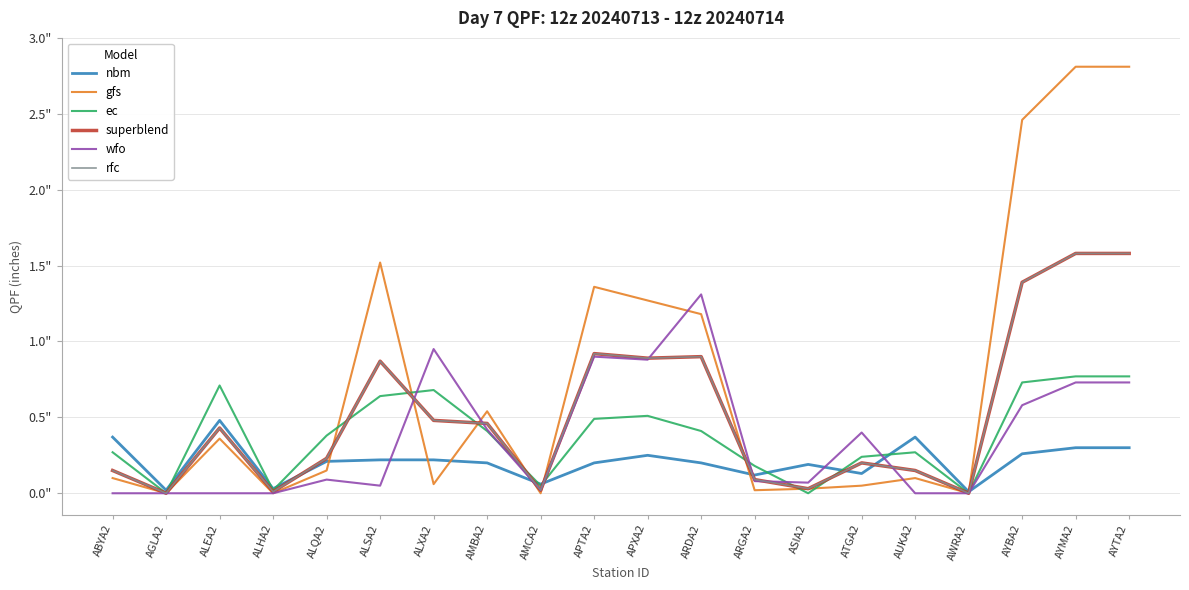

At ALEA2, list the series in order from smallest to largest.

wfo, gfs, superblend, rfc, nbm, ec